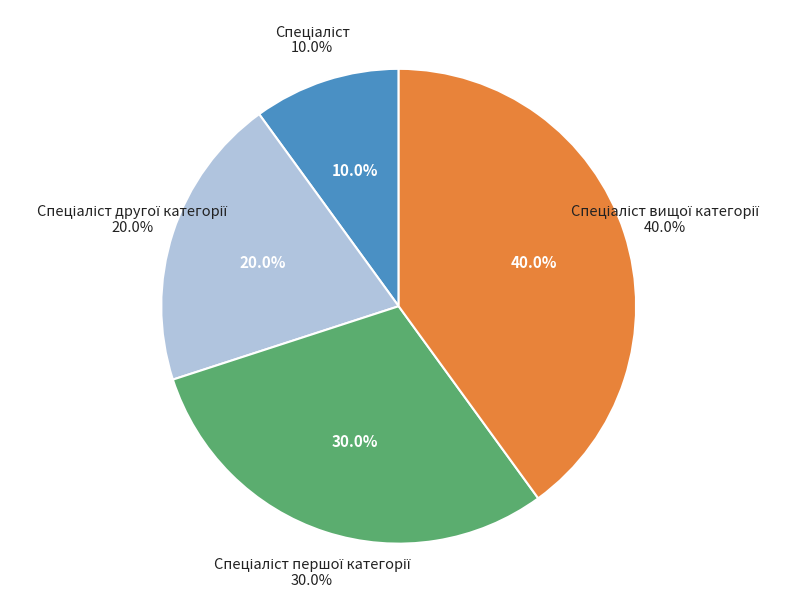

Rank the categories by value from lowest to highest.

Спеціаліст, Спеціаліст другої категорії, Спеціаліст першої категорії, Спеціаліст вищої категорії